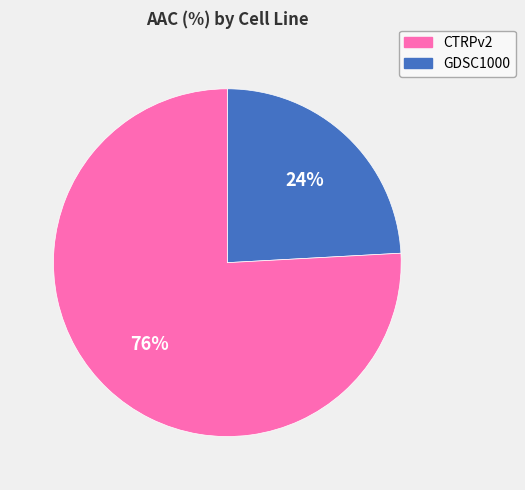

Is there any slice that represents more than half of the pie?

Yes